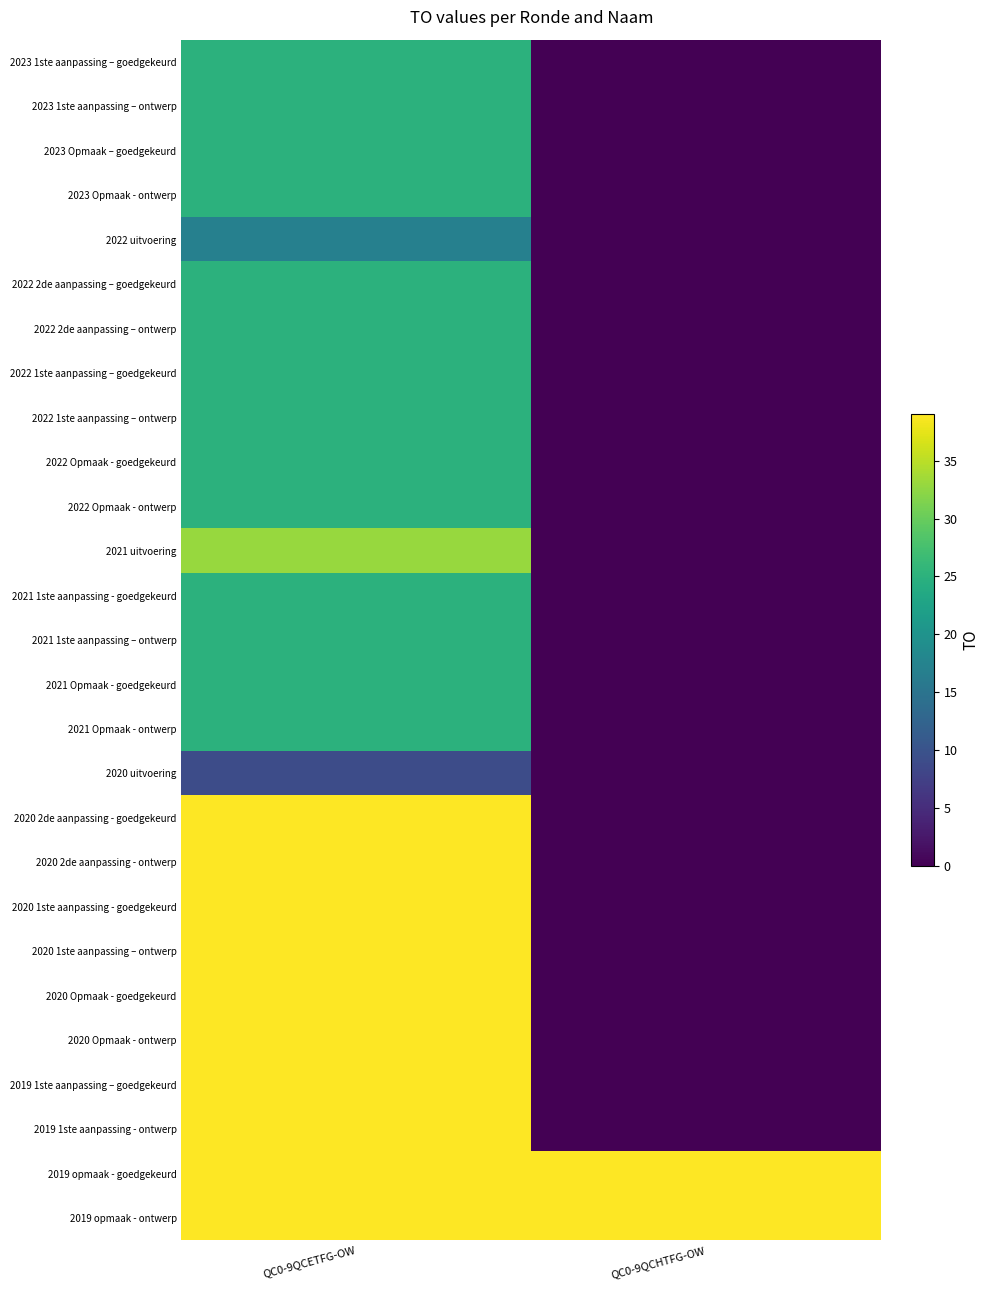

Which series changed the most between QC0-9QCETFG-OW and QC0-9QCHTFG-OW?

2020 2de aanpassing - goedgekeurd